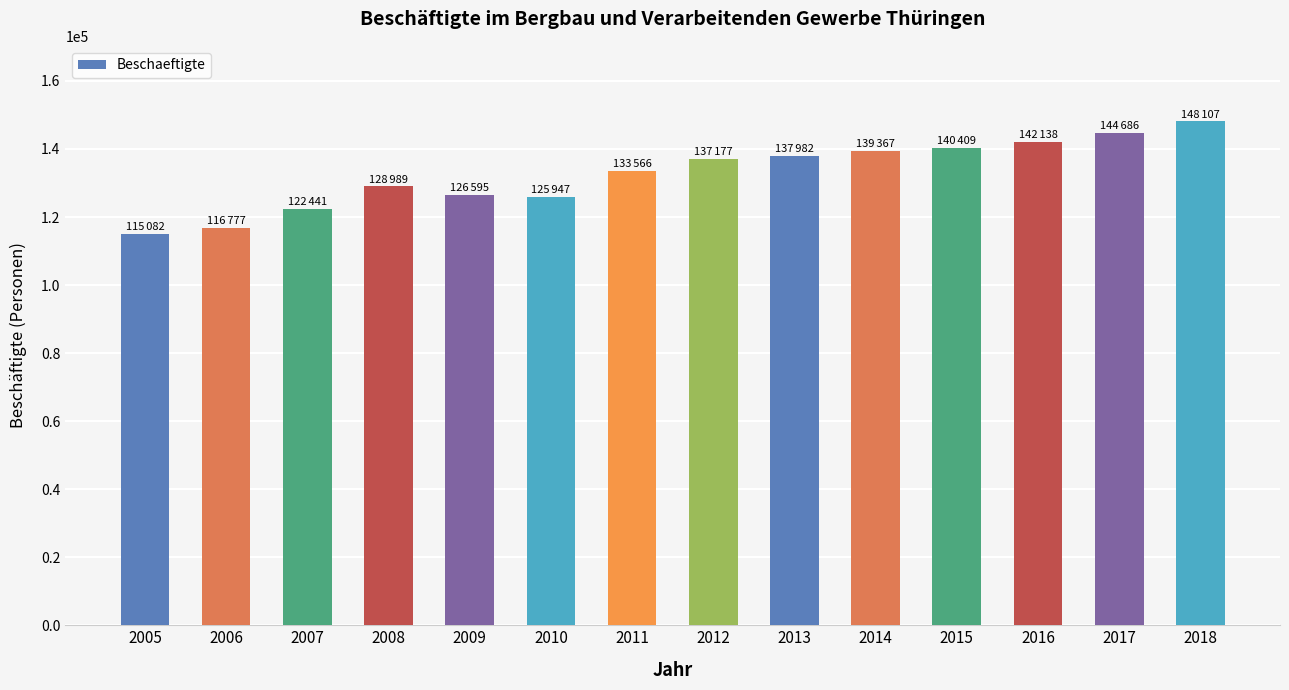

At which category does the chart reach its peak across all series?

2018